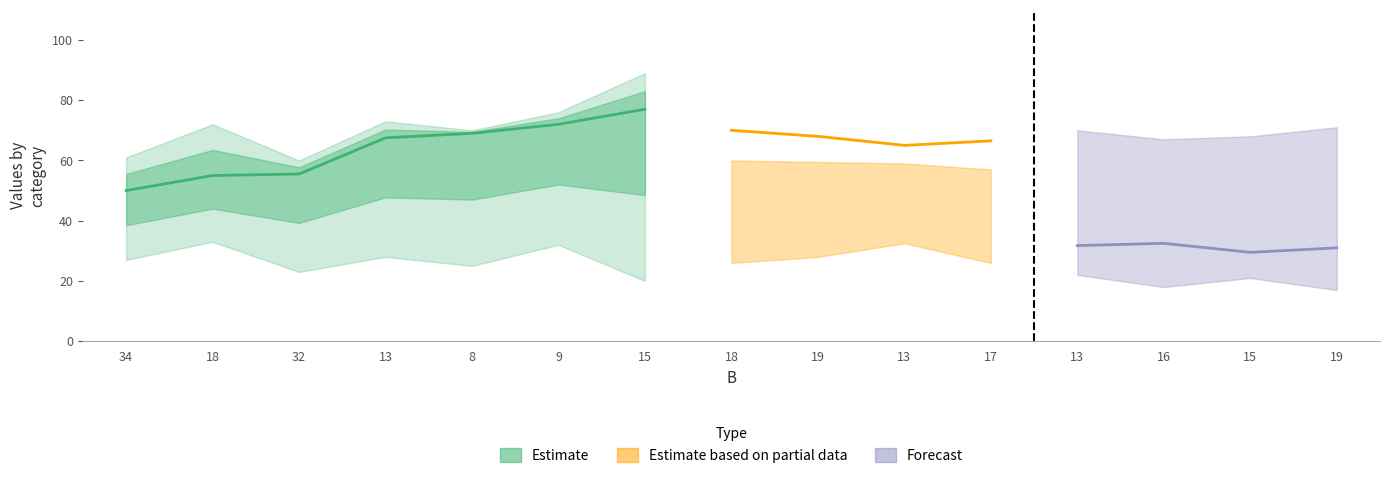

True or false: L has more than 0 interior local peaks.

True